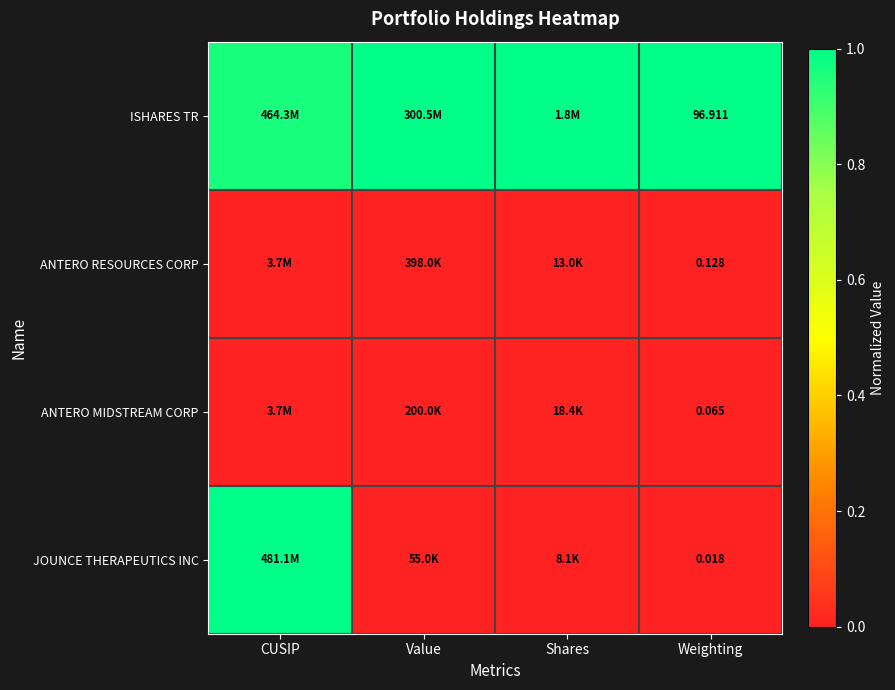

Rank the series at Weighting from highest to lowest value.

ISHARES TR, ANTERO RESOURCES CORP, ANTERO MIDSTREAM CORP, JOUNCE THERAPEUTICS INC